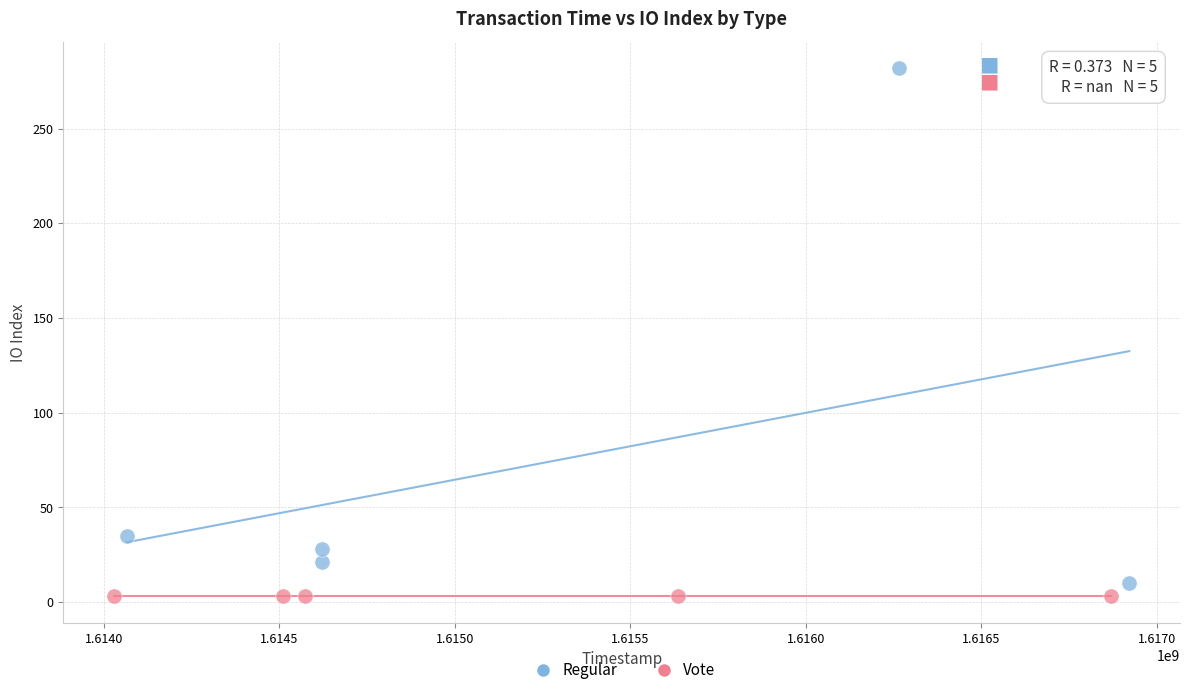

Which series reaches the maximum Y coordinate?

Regular